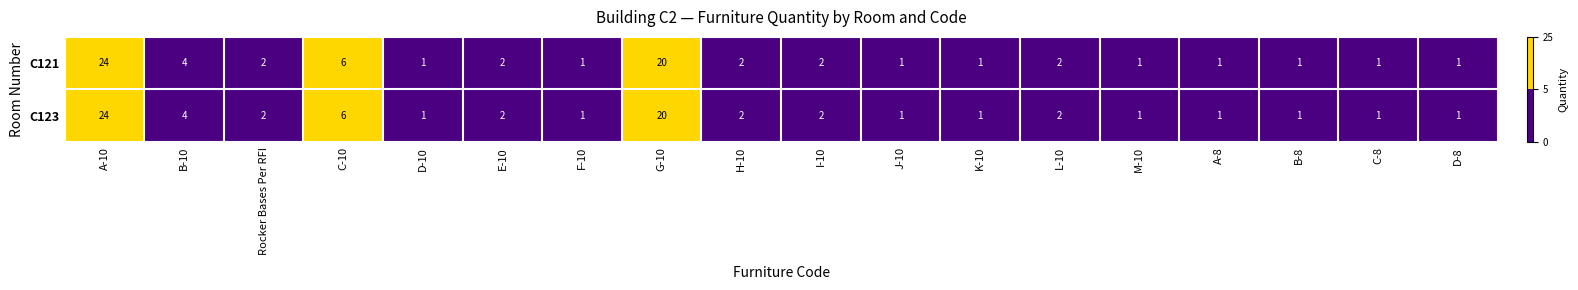

The C121 series shows 1 at F-10. True or false?

True